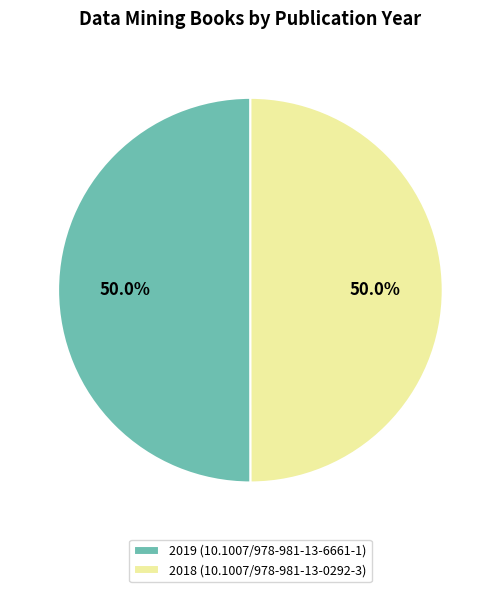

What percentage do 2018 (10.1007/978-981-13-0292-3) and 2019 (10.1007/978-981-13-6661-1) together represent?

100.0%